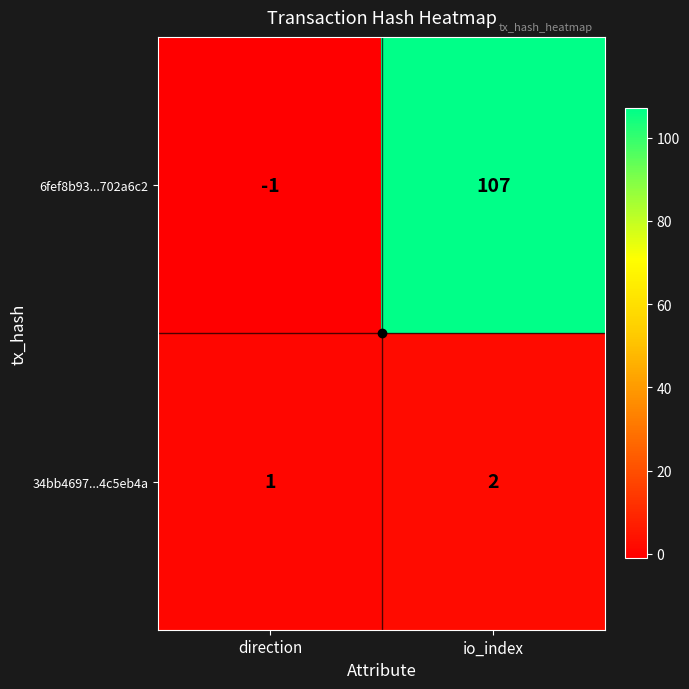

At io_index, list the series in order from smallest to largest.

34bb4697...4c5eb4a, 6fef8b93...702a6c2